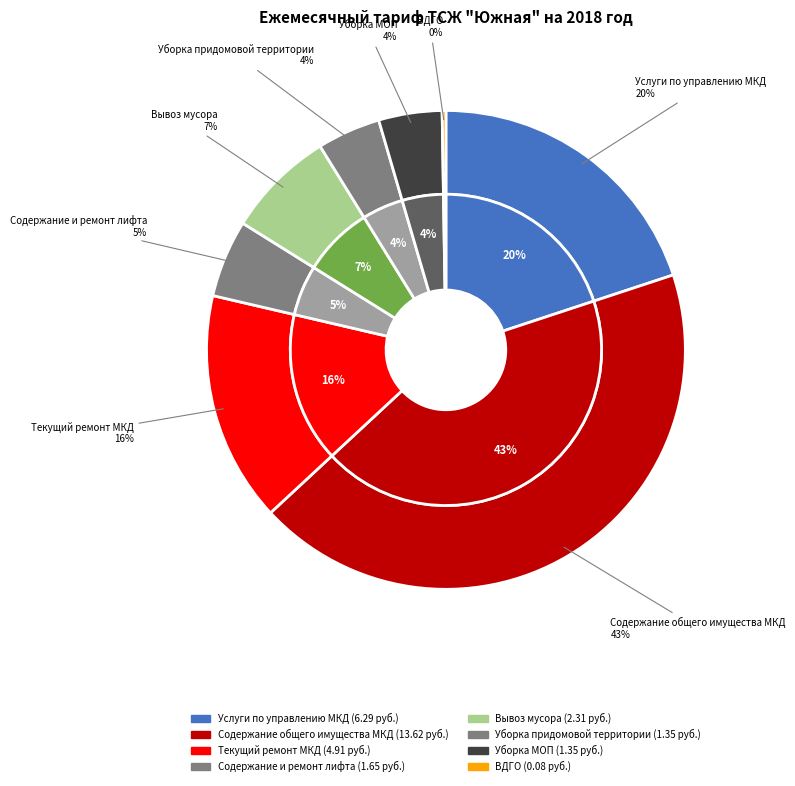

How many slices are in this pie chart?

8